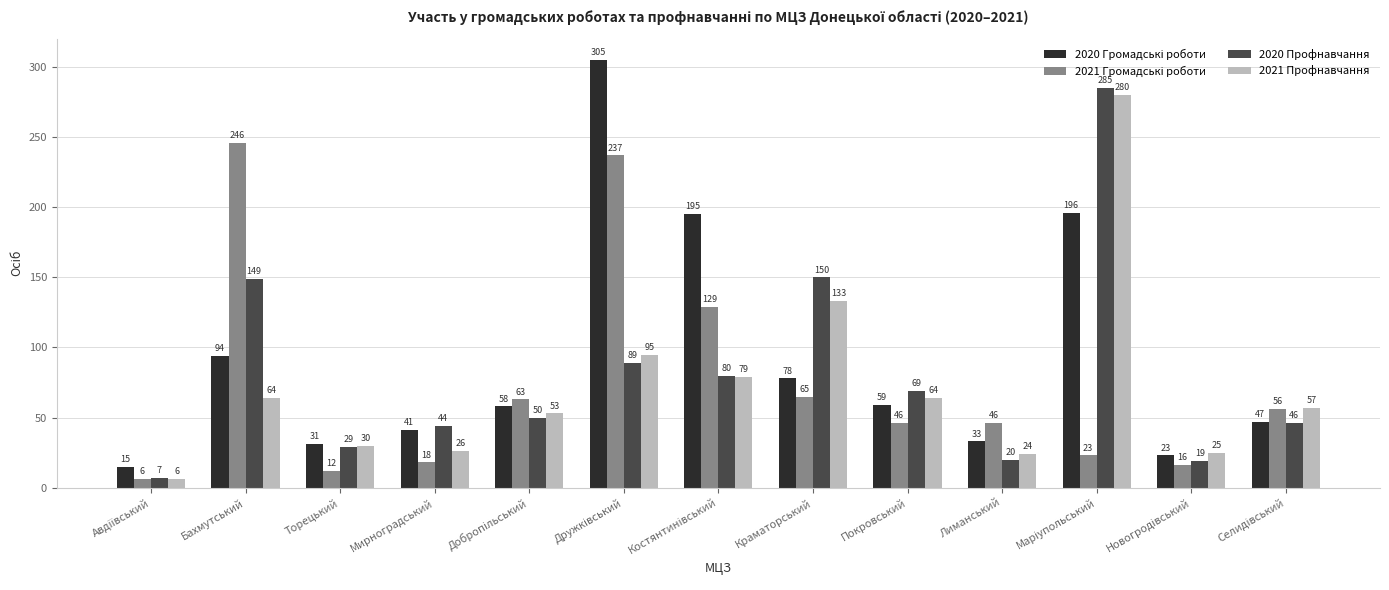

How many bars are there in total?

52